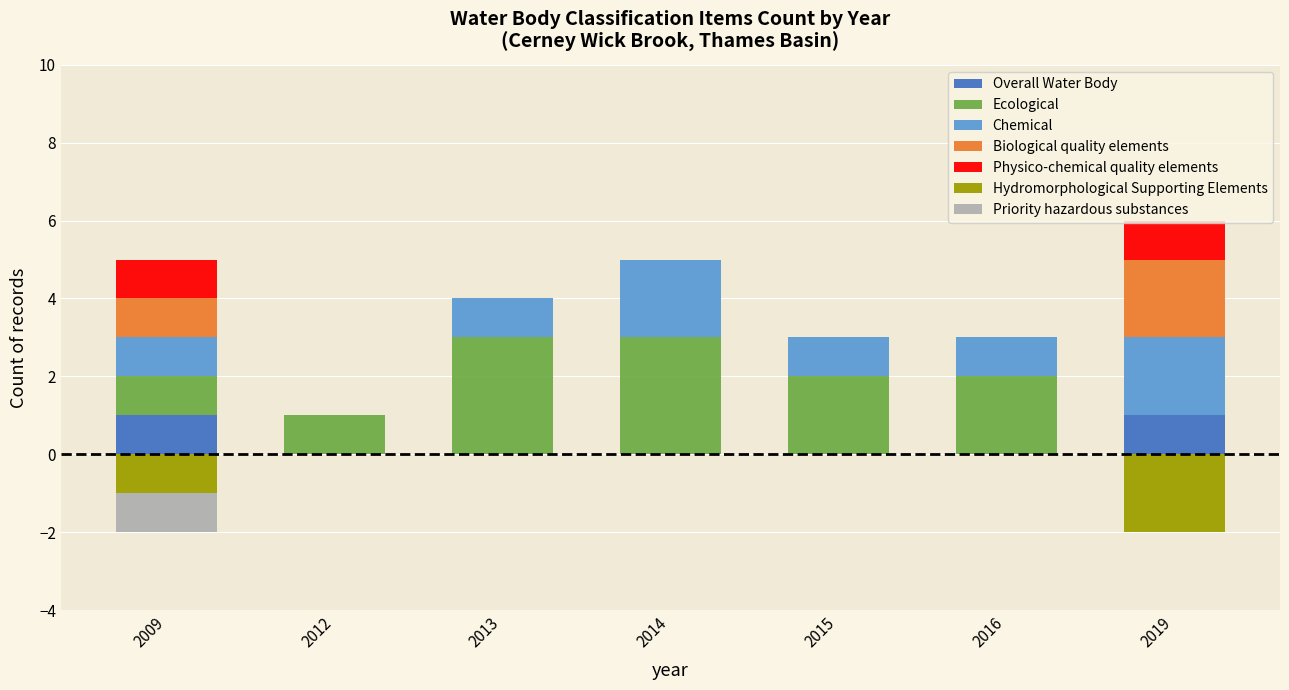

Which series has the widest spread of values?

Ecological